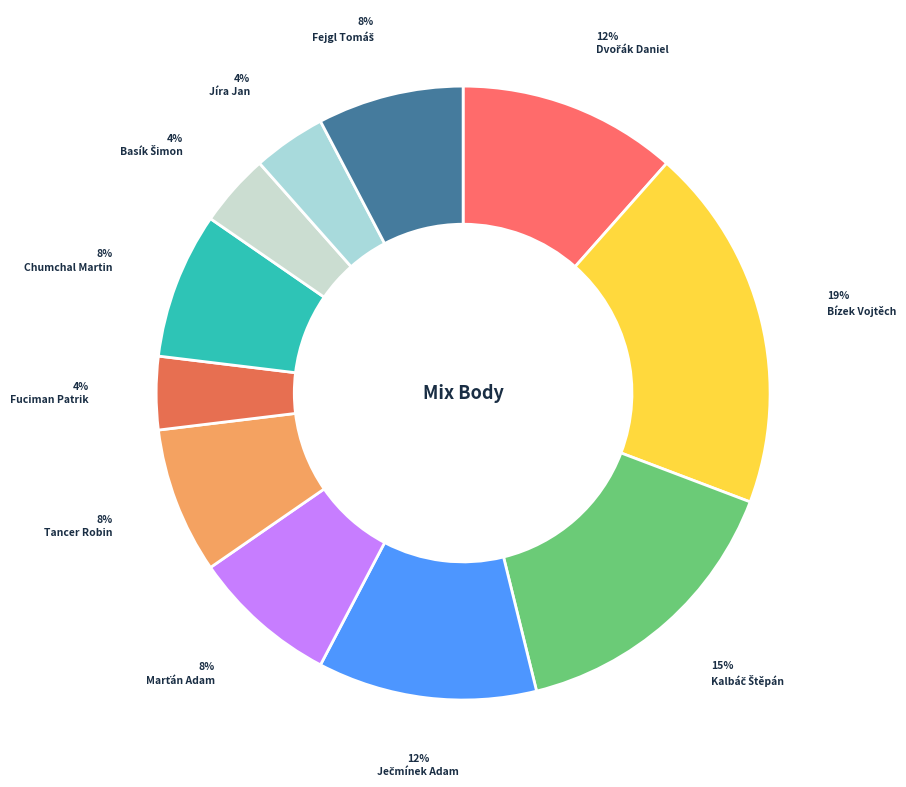

To the nearest percent, what portion does Jíra Jan represent?

4%